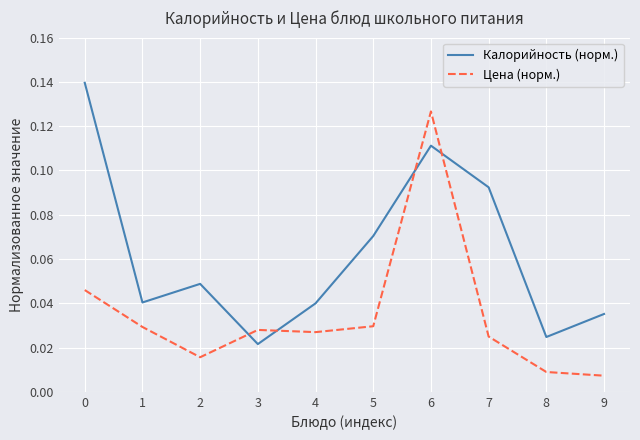

True or false: Цена (норм.) and Калорийность (норм.) cross at least once.

True